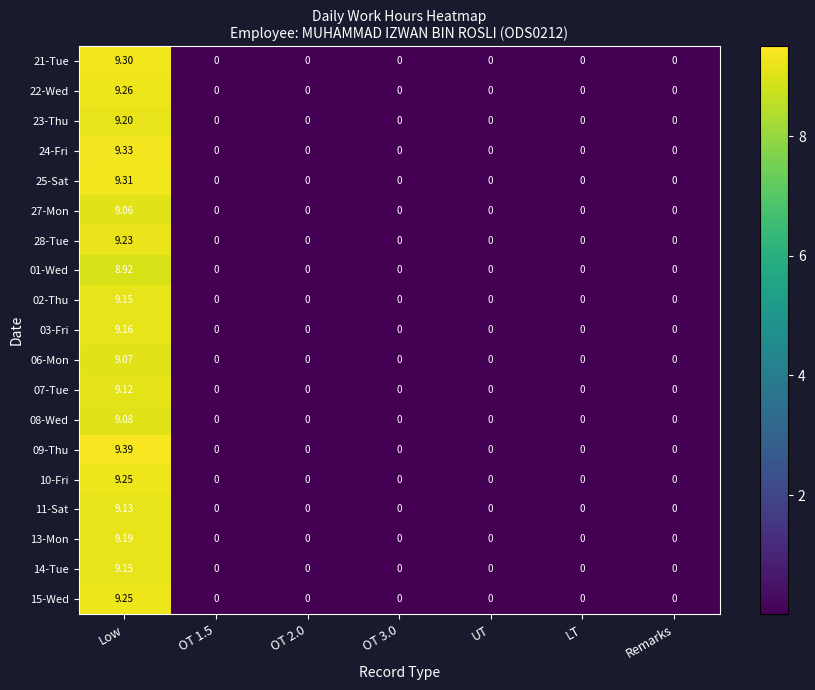

At which category is the sum across all series the highest?

Low